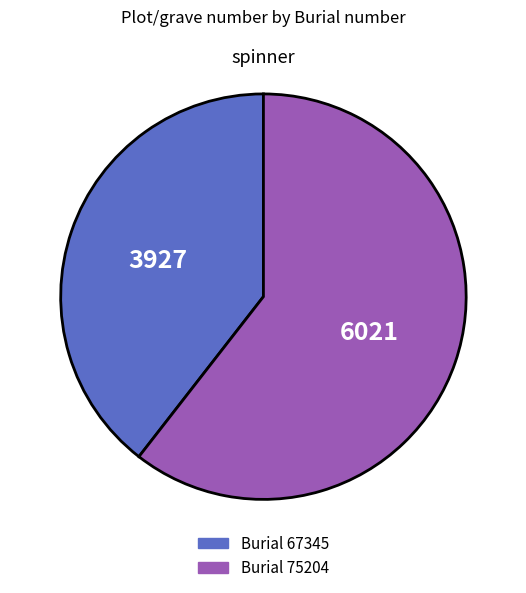

Is there any slice that represents more than half of the pie?

Yes